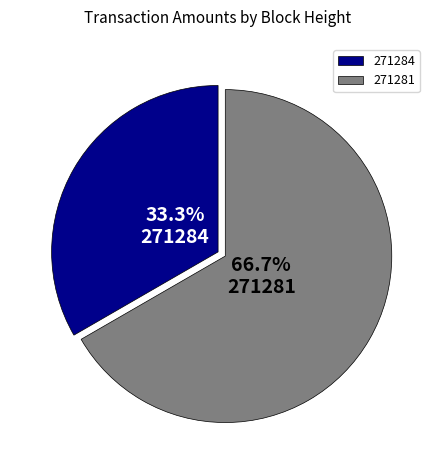

What percentage is the 271281 slice, to the nearest percent?

67%